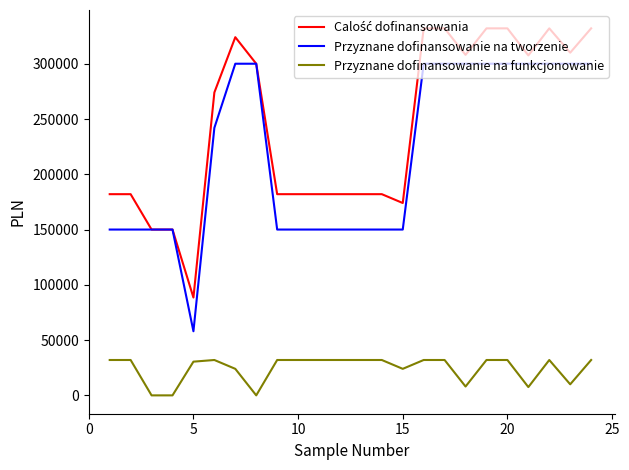

What is the minimum value for Przyznane dofinansowanie na tworzenie?

58000